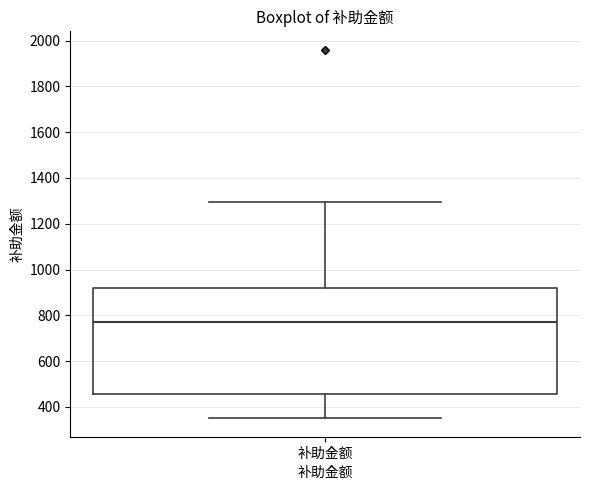

Transcribe this box plot: give where the median line is, the range the box spans, and where the two whiskers end, as read against the y-axis. The values are not printed on the chart, so give them approximately, as read against the axis.

median 780, box 460 to 920, whiskers 360 to 1300